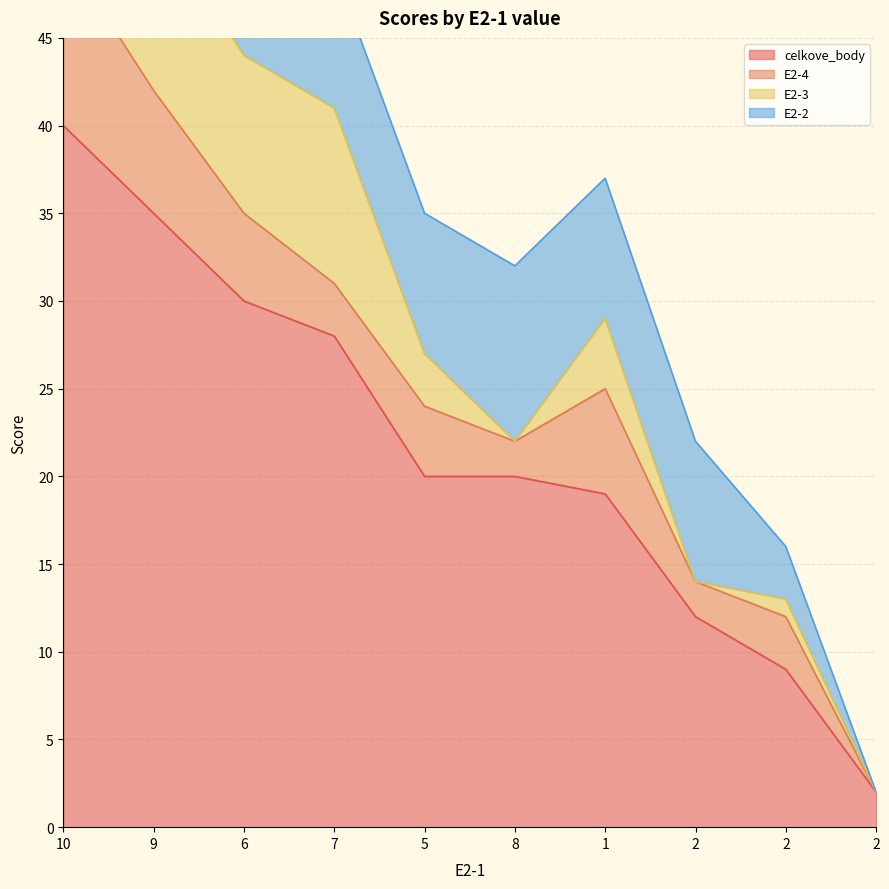

How many interior local peaks does the E2-3 series have?

3